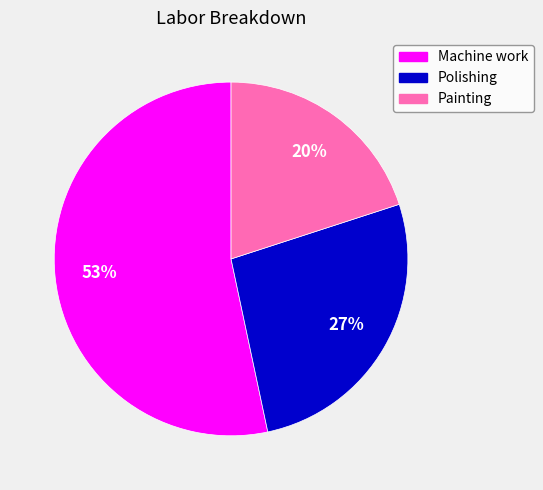

The Machine work slice represents 53% of the pie. True or false?

True